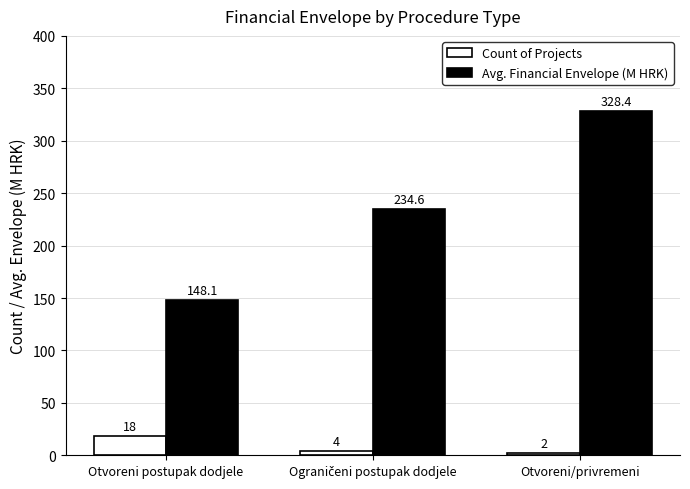

What is the label of the 1st bar from the left?

Otvoreni postupak dodjele